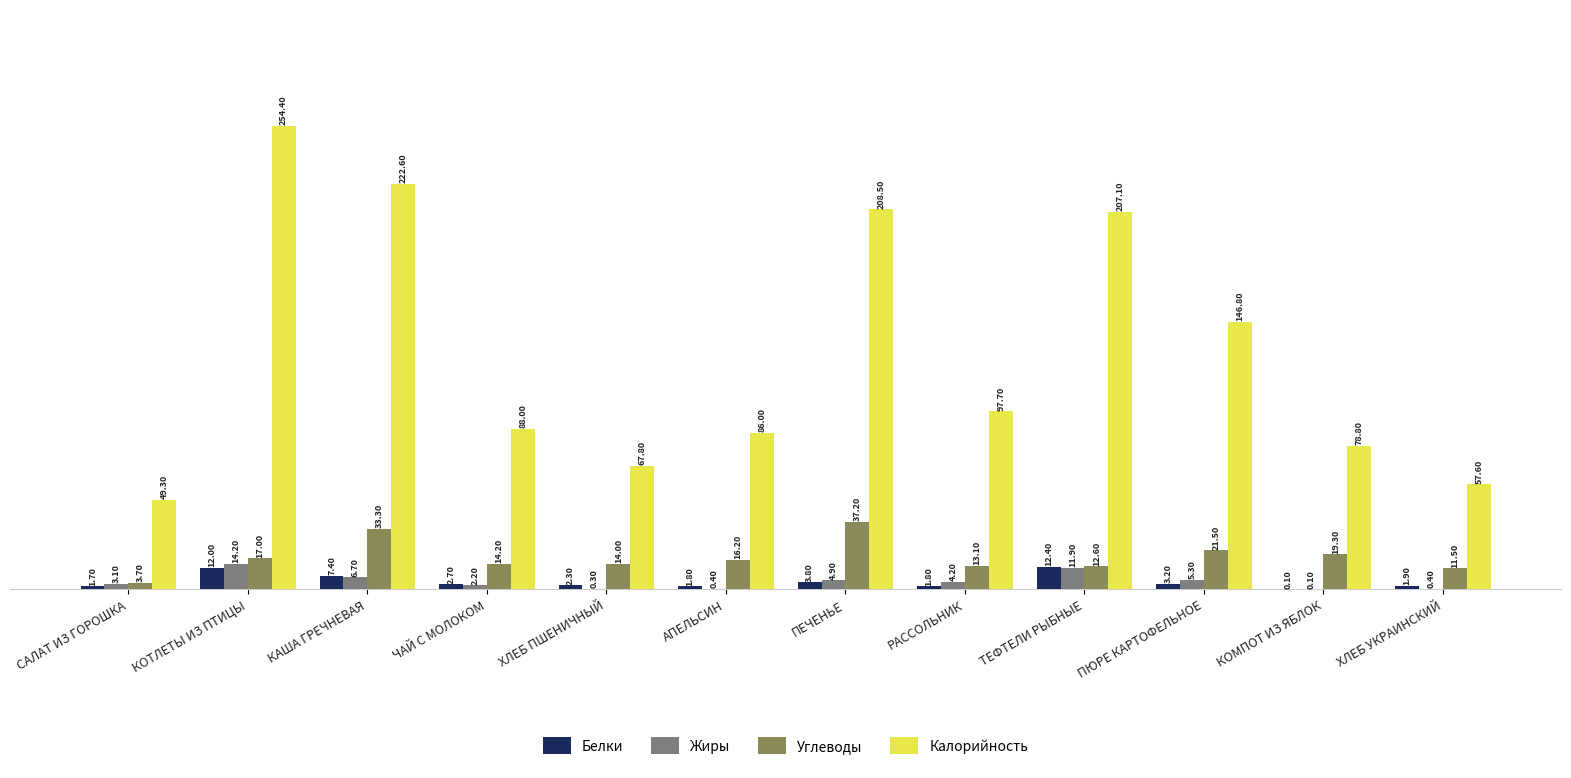

At which label does Белки reach its peak?

ТЕФТЕЛИ РЫБНЫЕ